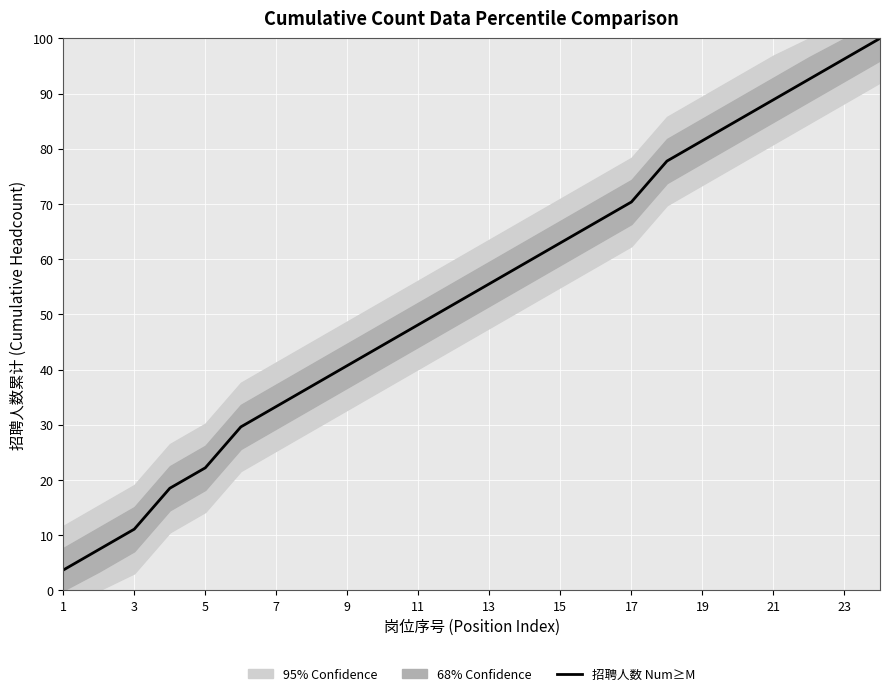

Does the chart display data point markers on the line(s)?

No